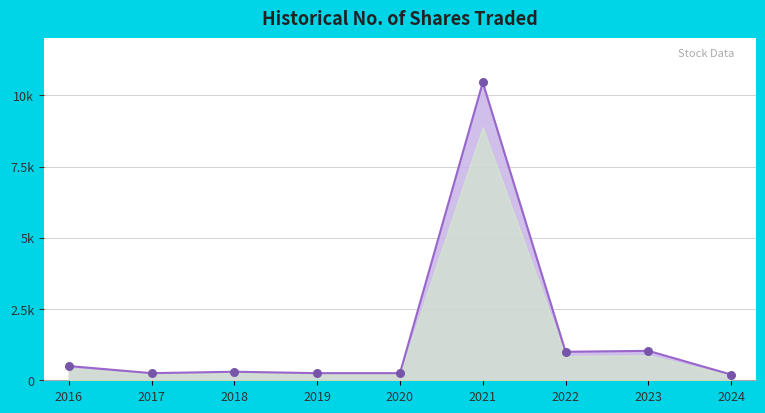

Is this an area chart (filled region under the line)?

Yes